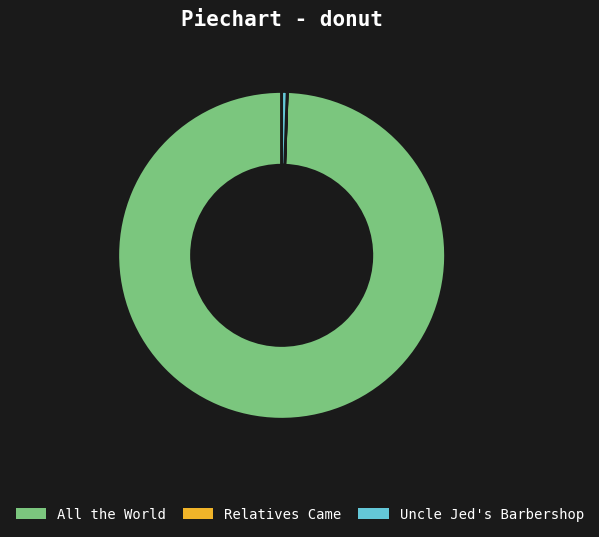

The Uncle Jed's Barbershop slice represents 8% of the pie. True or false?

False